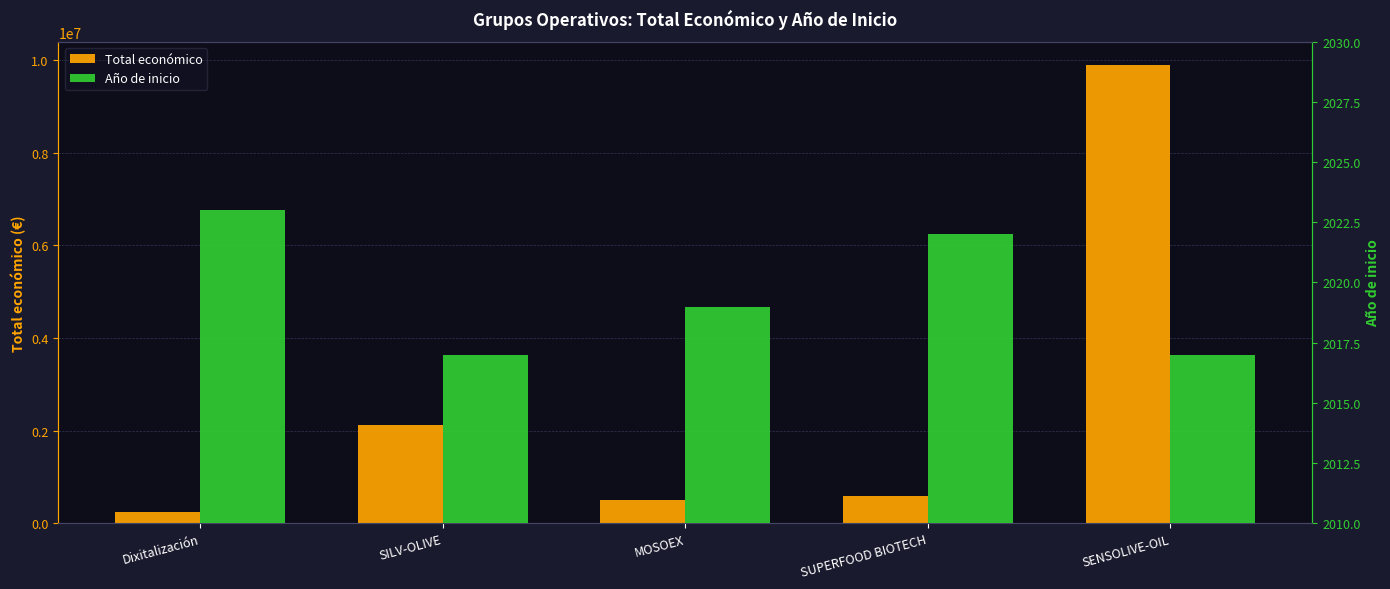

The value of Total económico at SENSOLIVE-OIL is 9900193. True or false?

True